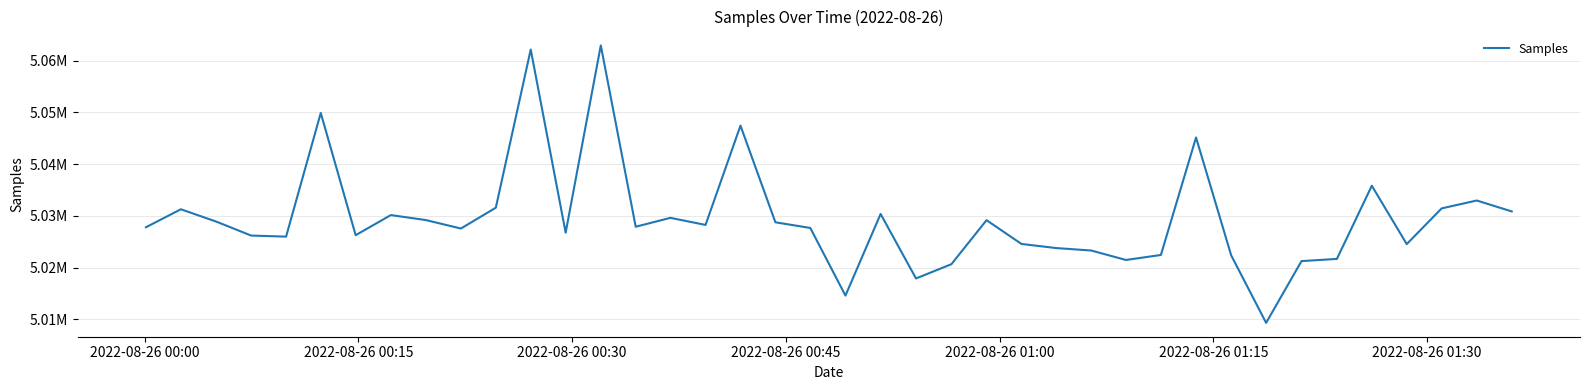

Does the chart display data point markers on the line(s)?

No